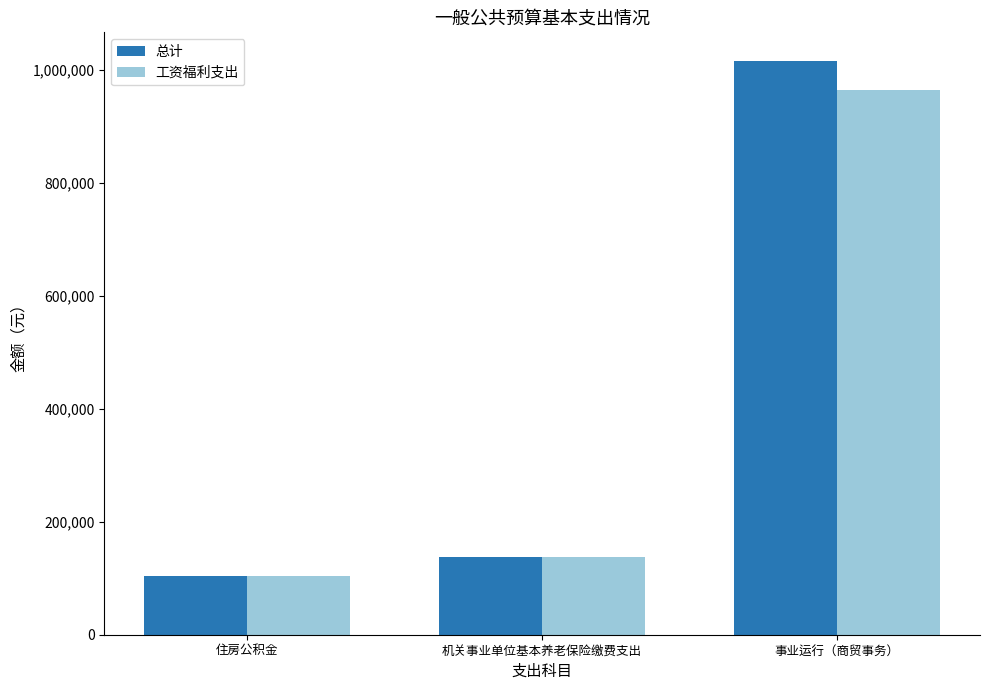

What are all the series names shown in the legend?

总计, 工资福利支出